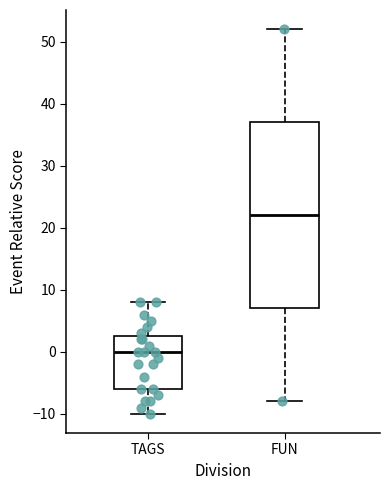

Where does the lower whisker of the box for FUN end on the y-axis? The values are not printed on the chart, so give them approximately, as read against the axis.

-8